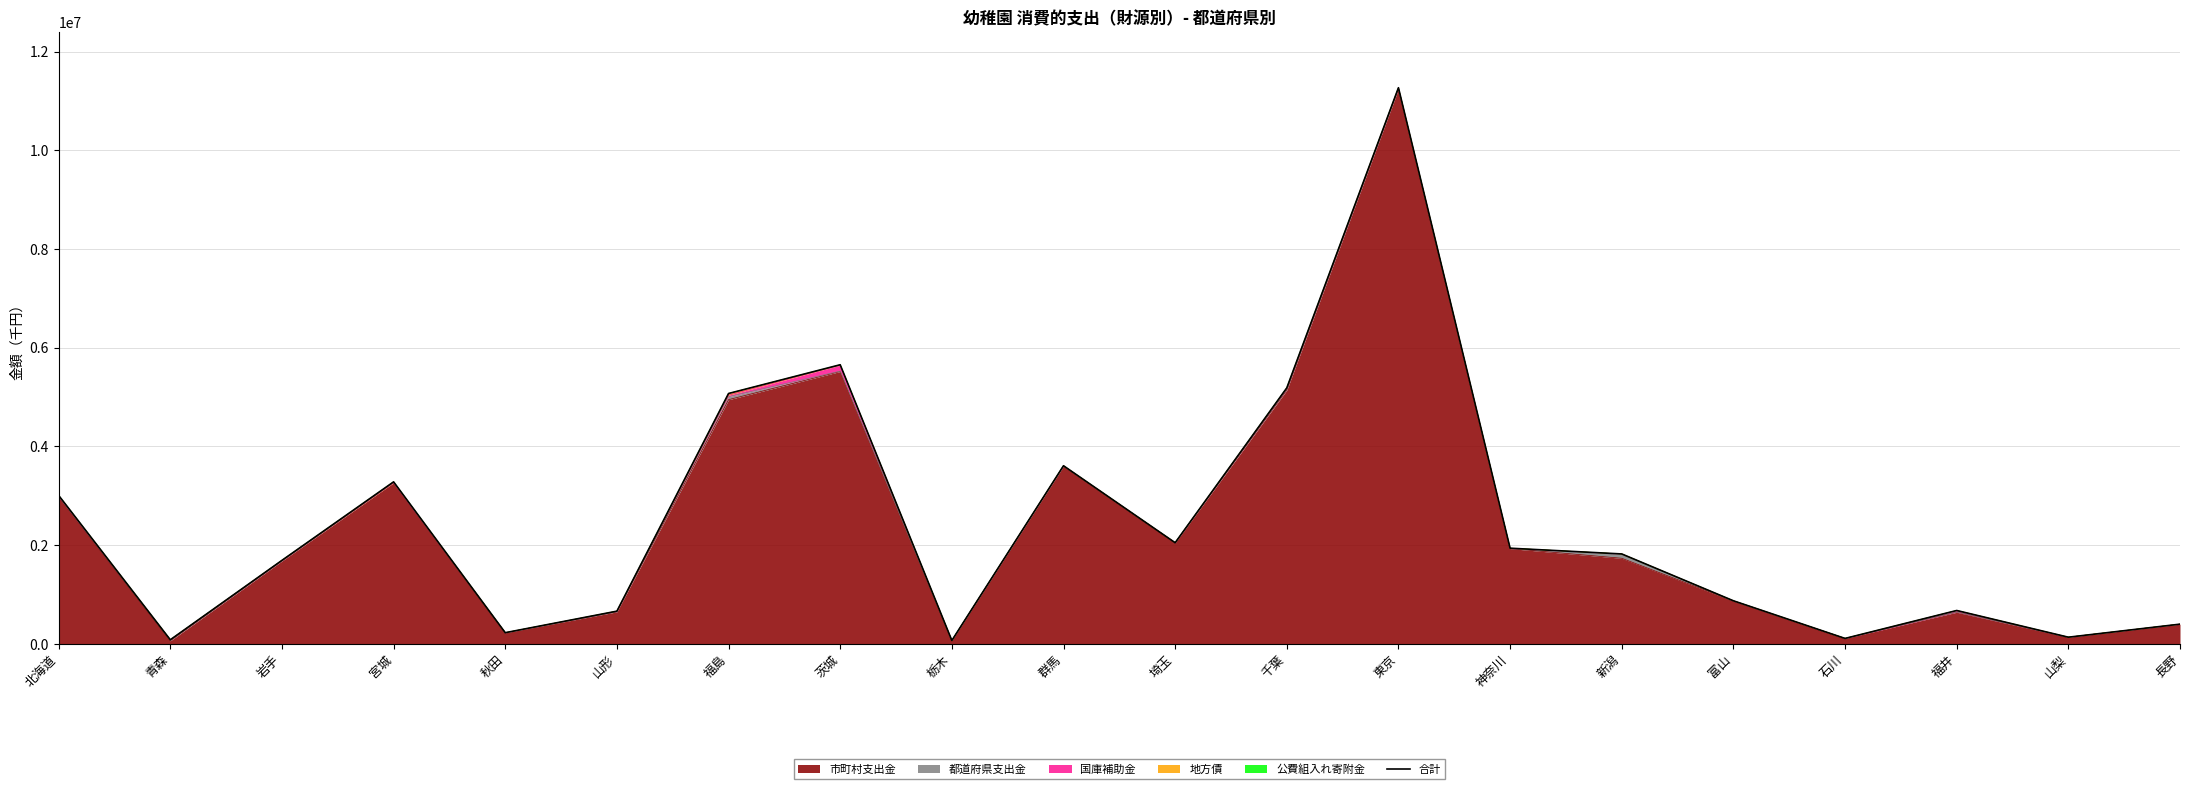

Where is the data nearest to the value 5668450?

茨城